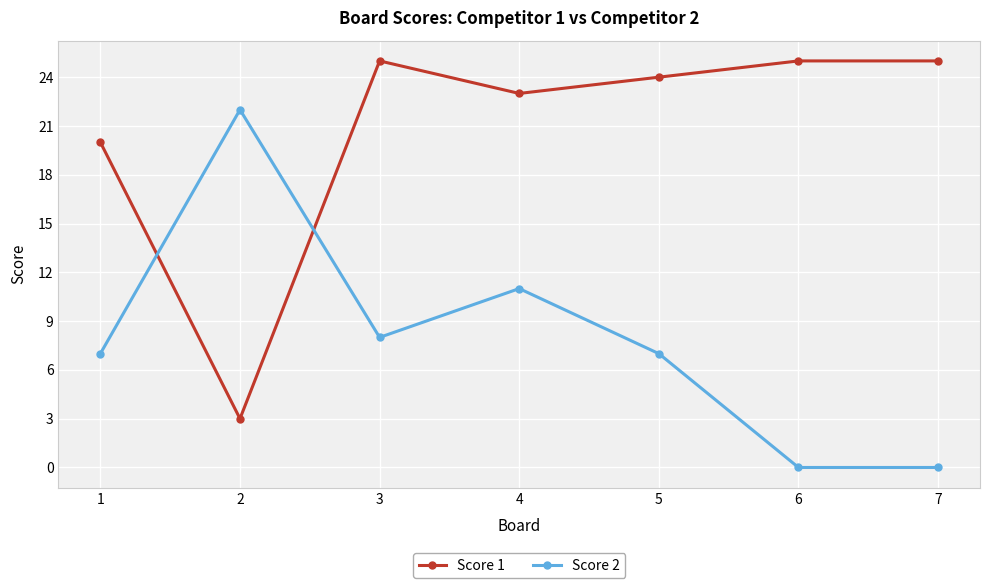

What is the value of the Score 1 point at the 6th from the left?

25